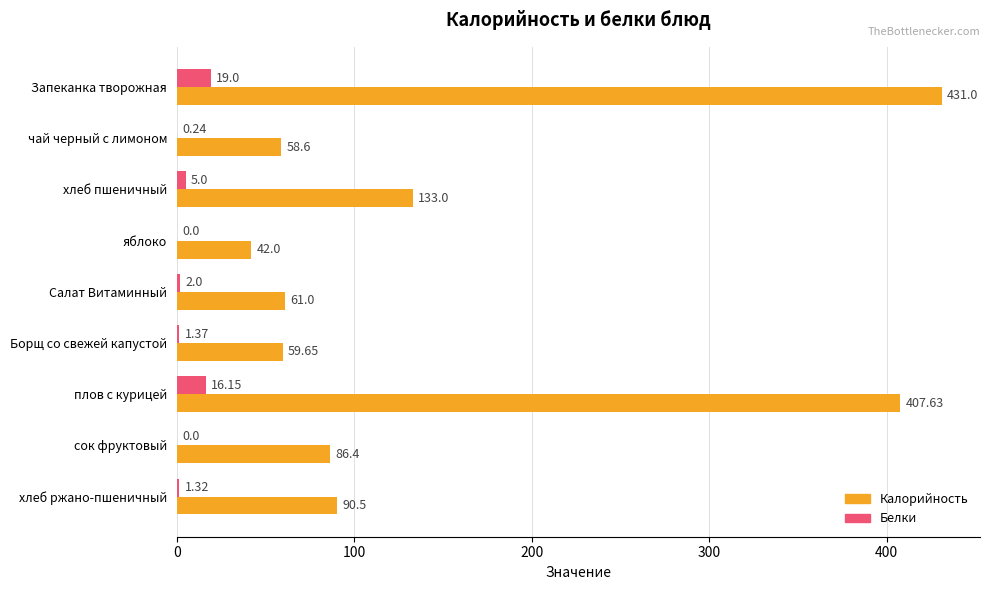

Where is Белки nearest to the value 9?

хлеб пшеничный